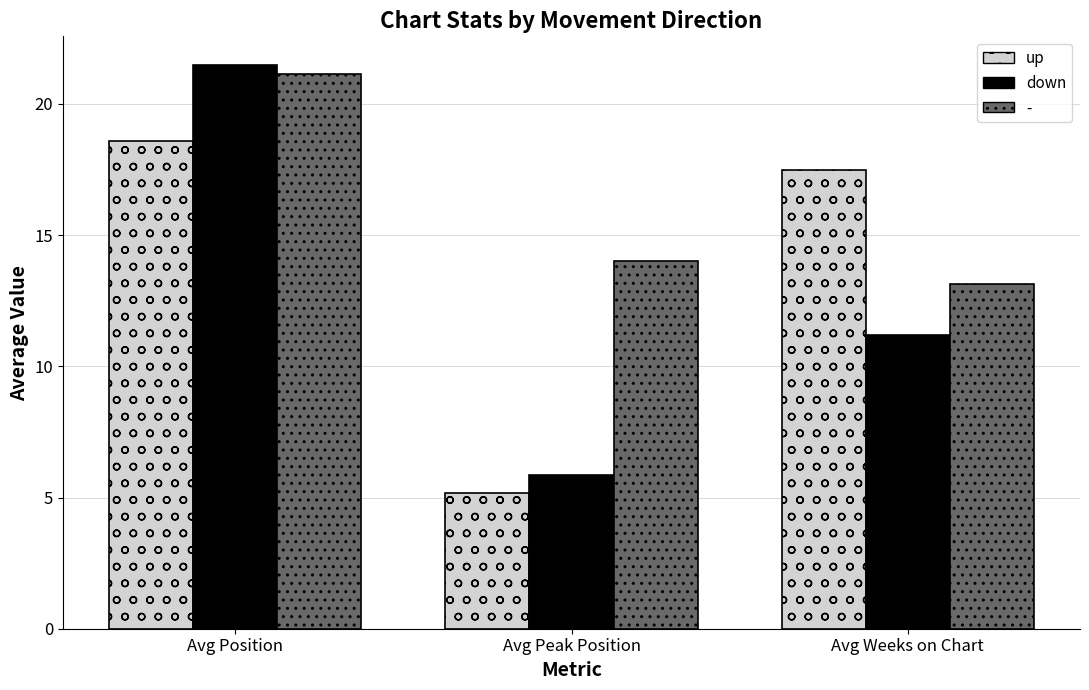

How many bars are there in each group?

3